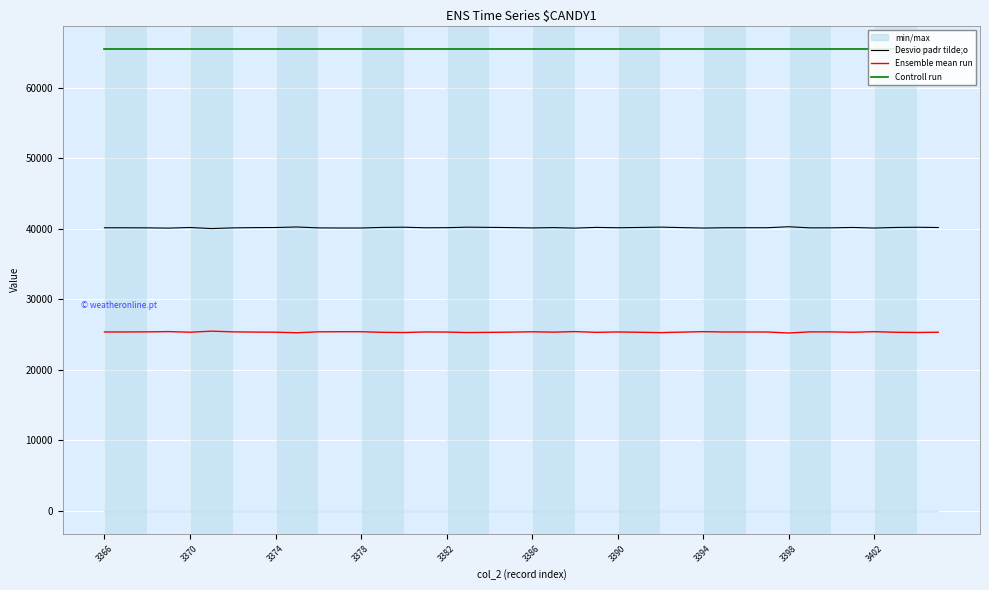

The value of Ensemble mean run at 14 is 25304. True or false?

True